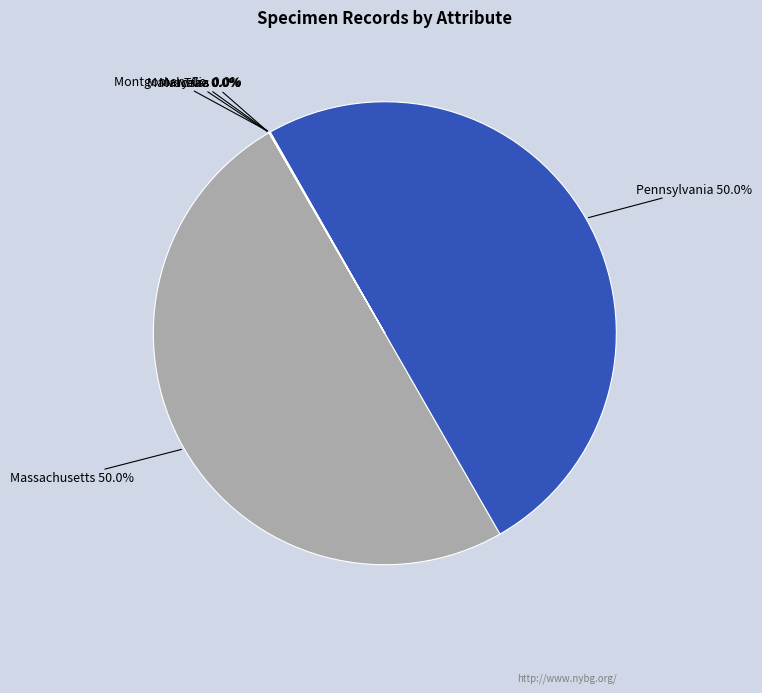

What is the ratio of the value at Pennsylvania to the value at Massachusetts?

1.0